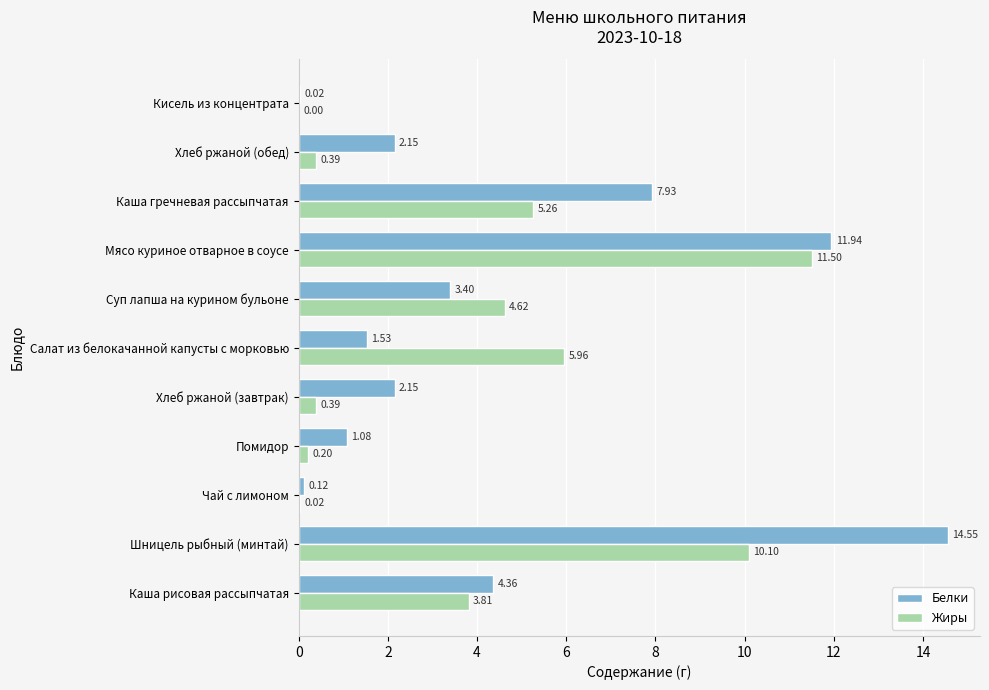

What is the sum of all Белки values?

49.2